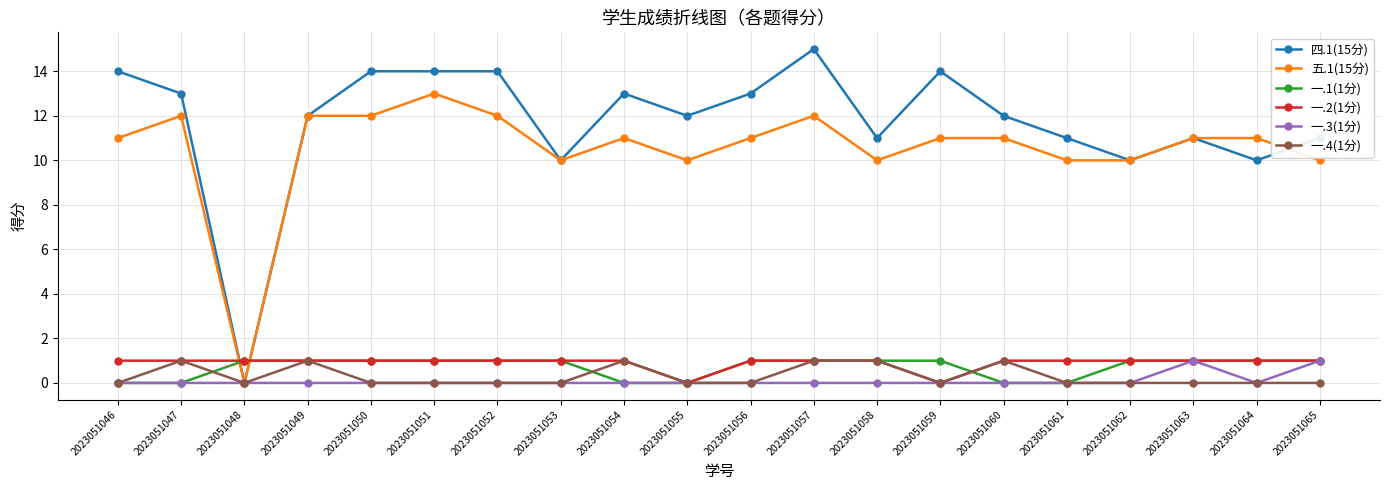

Reading left to right, transcribe all the data shown in this chart.

四.1(15分): 2023051046=14	2023051047=13	2023051048=0	2023051049=12	2023051050=14	2023051051=14	2023051052=14	2023051053=10	2023051054=13	2023051055=12	2023051056=13	2023051057=15	2023051058=11	2023051059=14	2023051060=12	2023051061=11	2023051062=10	2023051063=11	2023051064=10	2023051065=11
五.1(15分): 2023051046=11	2023051047=12	2023051048=0	2023051049=12	2023051050=12	2023051051=13	2023051052=12	2023051053=10	2023051054=11	2023051055=10	2023051056=11	2023051057=12	2023051058=10	2023051059=11	2023051060=11	2023051061=10	2023051062=10	2023051063=11	2023051064=11	2023051065=10
一.1(1分): 2023051046=0	2023051047=0	2023051048=1	2023051049=1	2023051050=1	2023051051=1	2023051052=1	2023051053=1	2023051054=0	2023051055=0	2023051056=1	2023051057=1	2023051058=1	2023051059=1	2023051060=0	2023051061=0	2023051062=1	2023051063=1	2023051064=1	2023051065=1
一.2(1分): 2023051046=1	2023051047=1	2023051048=1	2023051049=1	2023051050=1	2023051051=1	2023051052=1	2023051053=1	2023051054=1	2023051055=0	2023051056=1	2023051057=1	2023051058=1	2023051059=0	2023051060=1	2023051061=1	2023051062=1	2023051063=1	2023051064=1	2023051065=1
一.3(1分): 2023051046=0	2023051047=0	2023051048=0	2023051049=0	2023051050=0	2023051051=0	2023051052=0	2023051053=0	2023051054=0	2023051055=0	2023051056=0	2023051057=0	2023051058=0	2023051059=0	2023051060=0	2023051061=0	2023051062=0	2023051063=1	2023051064=0	2023051065=1
一.4(1分): 2023051046=0	2023051047=1	2023051048=0	2023051049=1	2023051050=0	2023051051=0	2023051052=0	2023051053=0	2023051054=1	2023051055=0	2023051056=0	2023051057=1	2023051058=1	2023051059=0	2023051060=1	2023051061=0	2023051062=0	2023051063=0	2023051064=0	2023051065=0